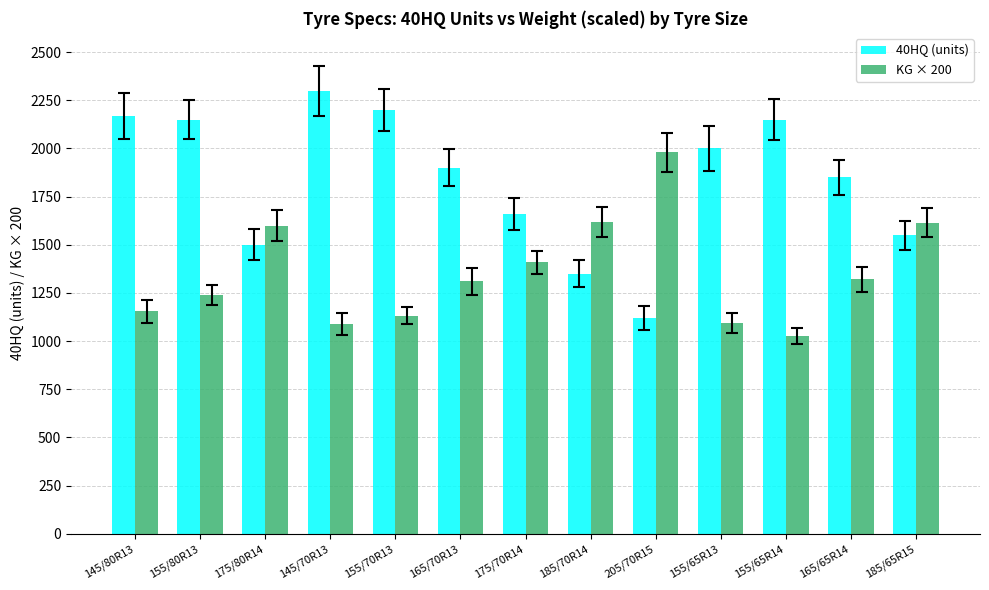

Between 155/80R13 and 165/70R13, which series saw the biggest shift?

40HQ (units)